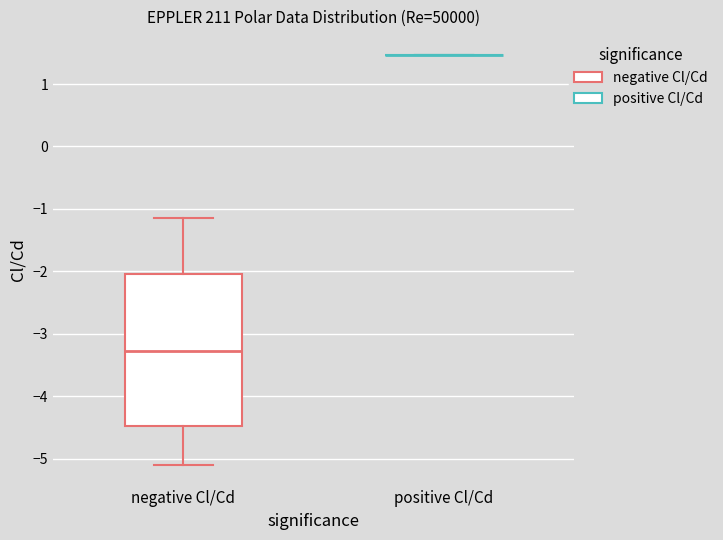

Reading left to right, read every box against the y-axis: the position of its median line, the range the box covers, and the ends of its whiskers. The values are not printed on the chart, so give them approximately, as read against the axis.

negative Cl/Cd: median -3.3, box -4.5 to -2.0, whiskers -5.1 to -1.1
positive Cl/Cd: box collapsed to a line at 1.5, whiskers 1.5 to 1.5